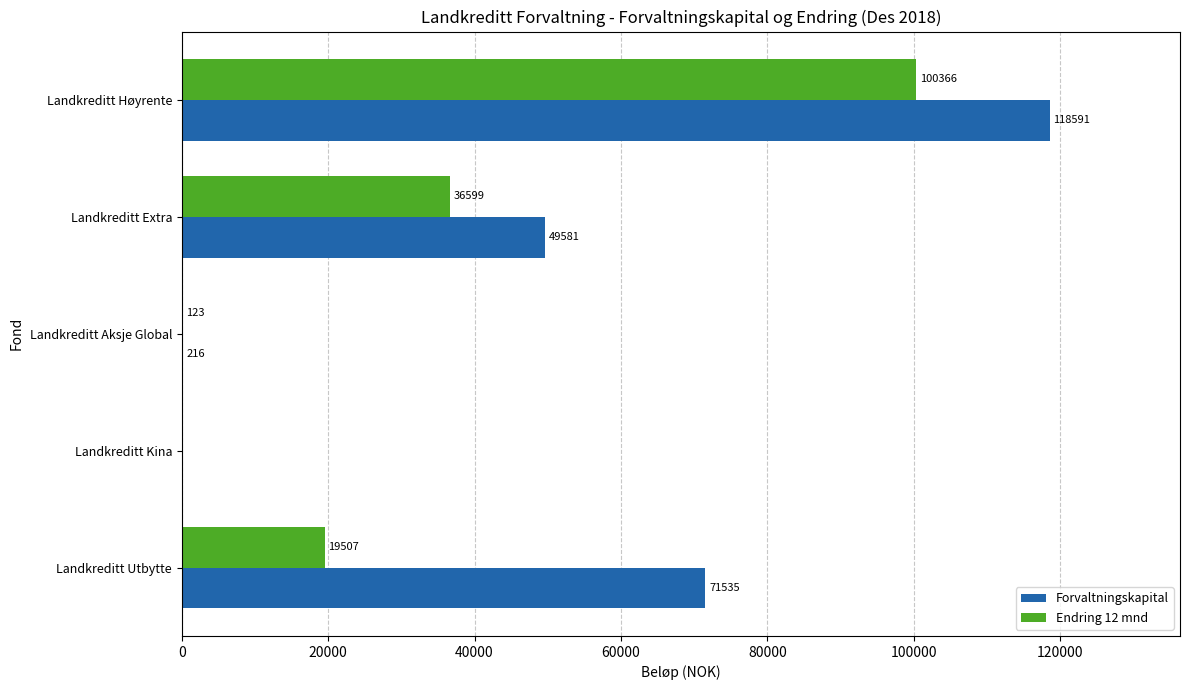

Which series has the largest total across all categories?

Forvaltningskapital